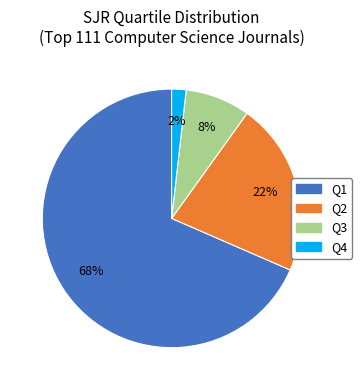

Is there any slice that represents more than half of the pie?

Yes